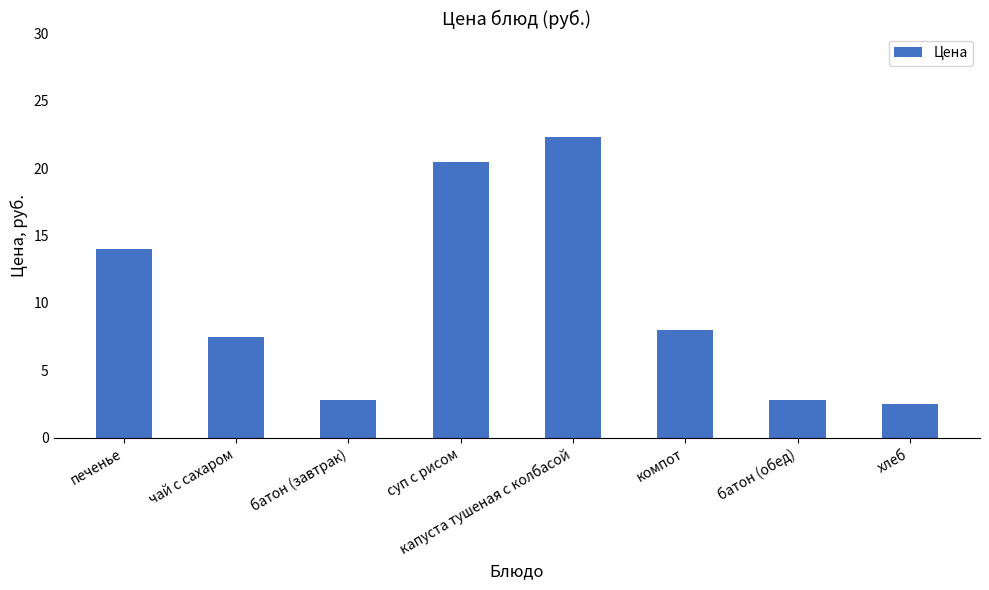

What position from the right is батон (обед)?

2